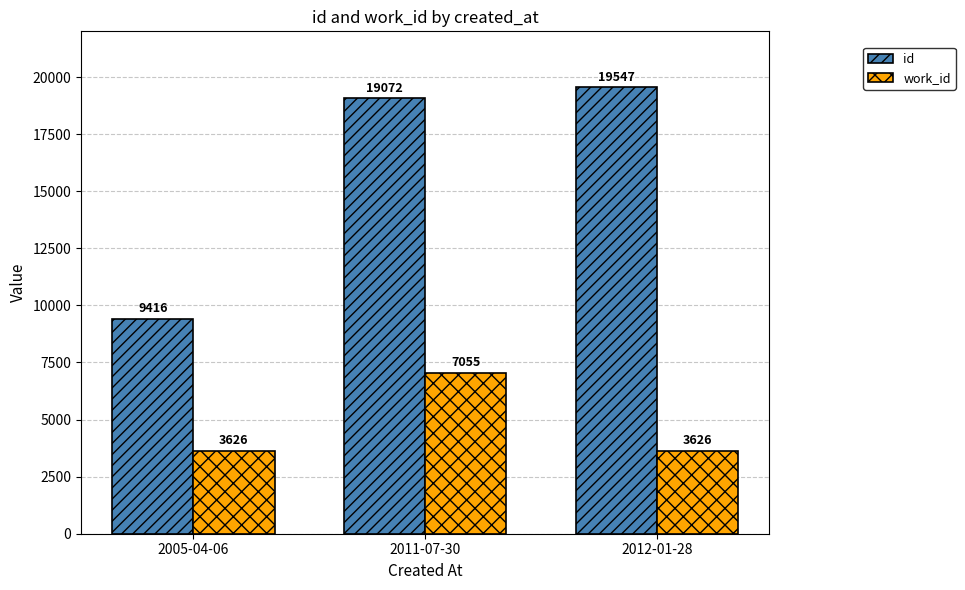

How many groups of bars are there?

3